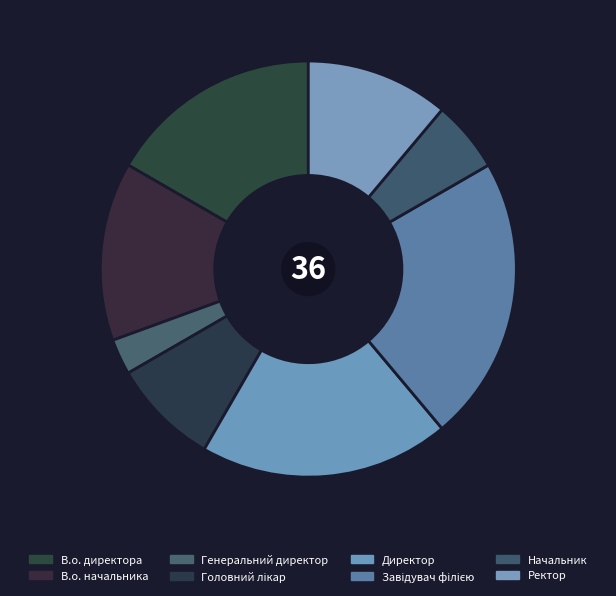

Is the sum of В.о. директора and Головний лікар greater than half?

No